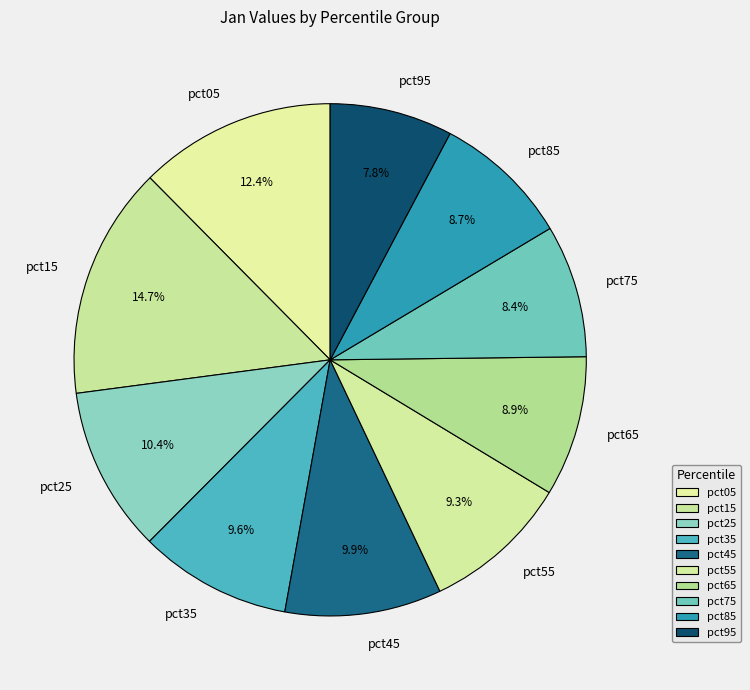

Which category has the biggest portion of the pie?

pct15